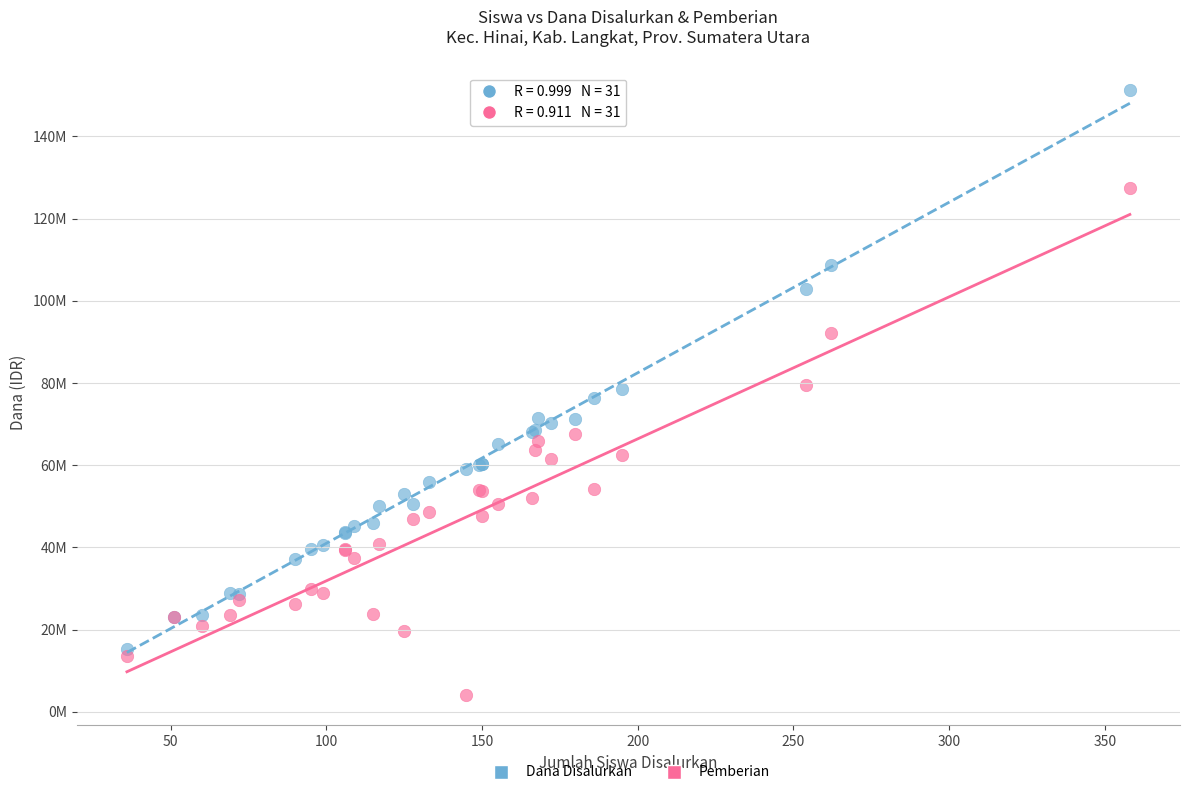

Which series contains the highest Y value?

Dana Disalurkan